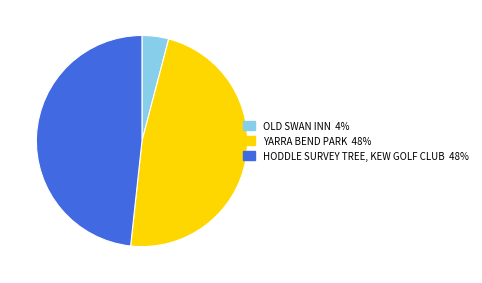

What is the largest slice in the pie chart?

HODDLE SURVEY TREE, KEW GOLF CLUB